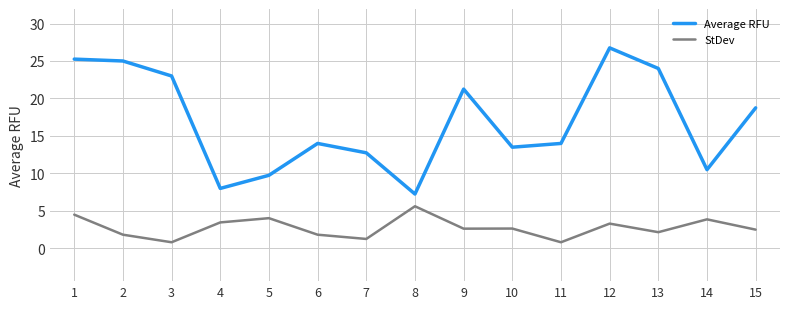

True or false: Average RFU has a value of 9.1 at 15.

False